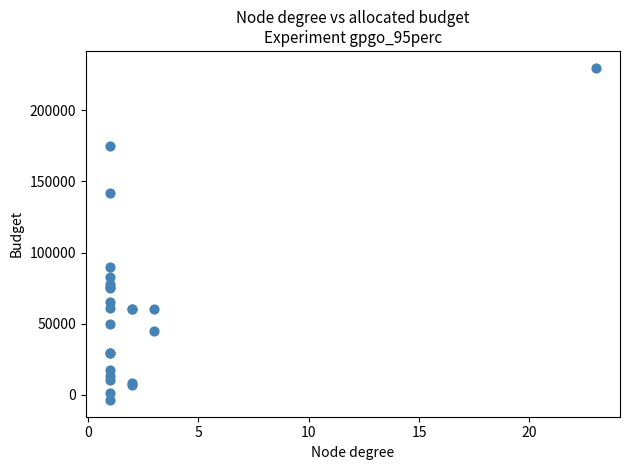

What Y value in the scatter plot is closest to 113146?

90000